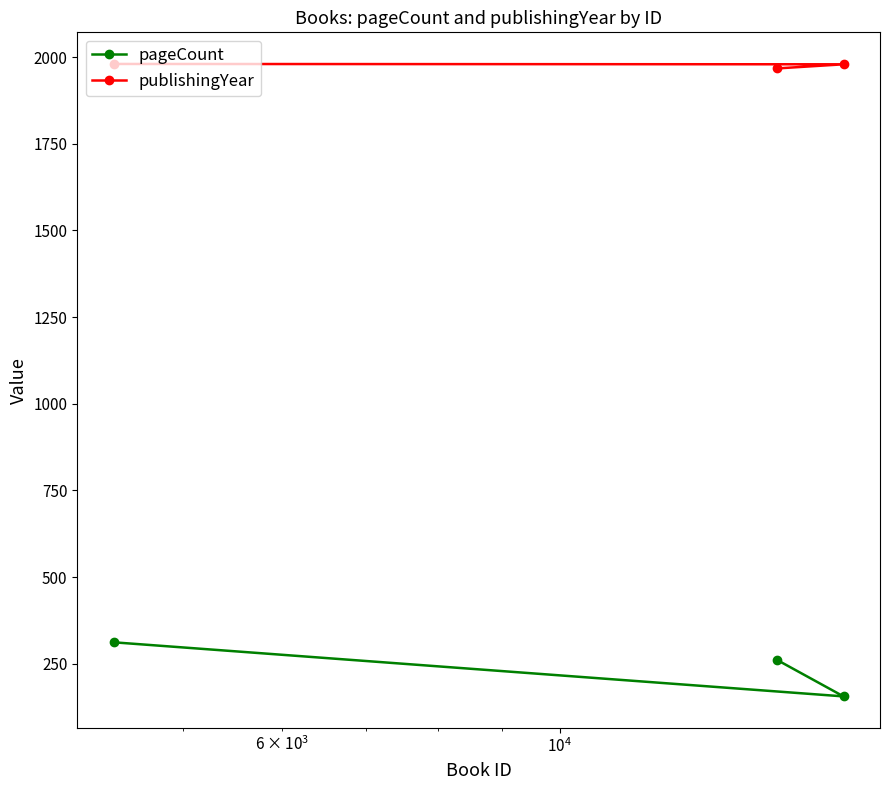

At how many categories does at least one series exceed 454?

3